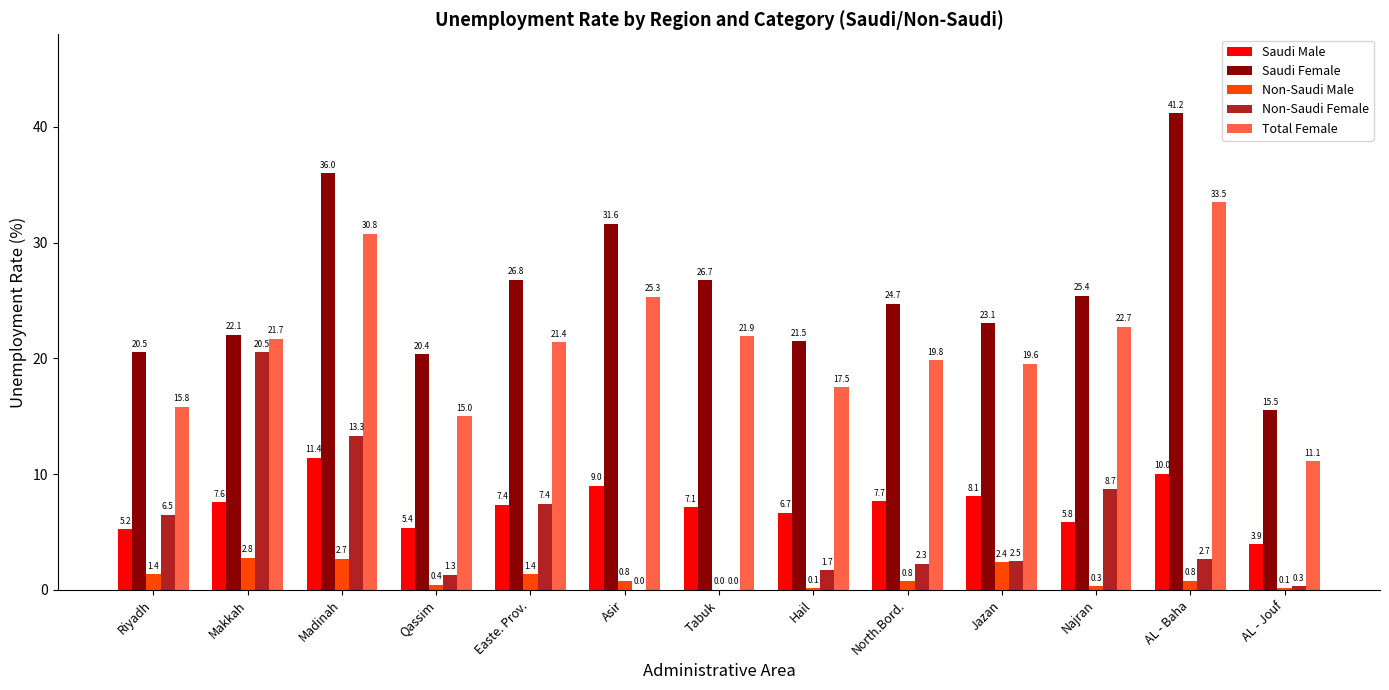

Which series has the largest total across all categories?

Saudi Female